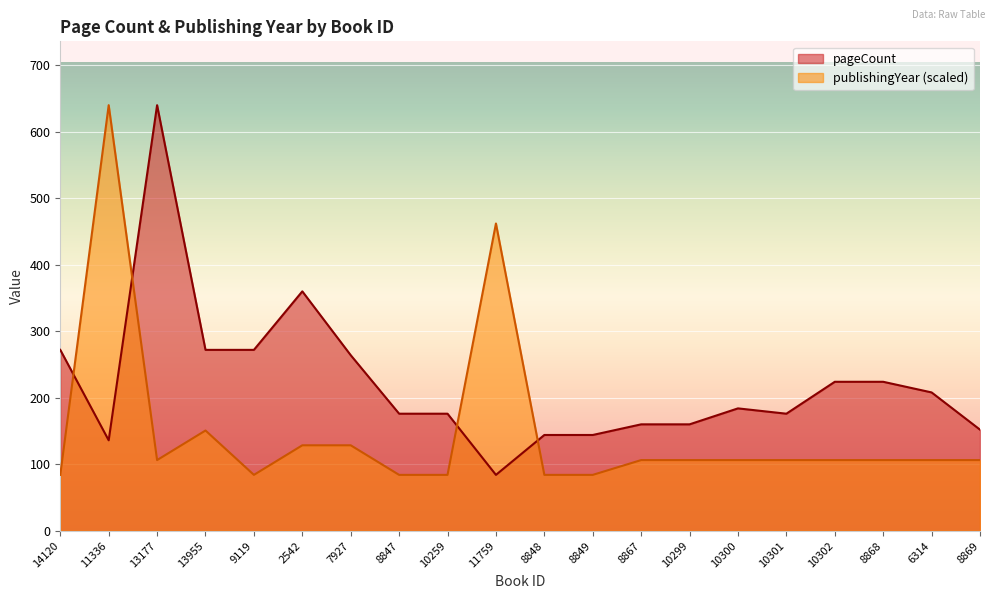

How many lines are shown in the chart?

2